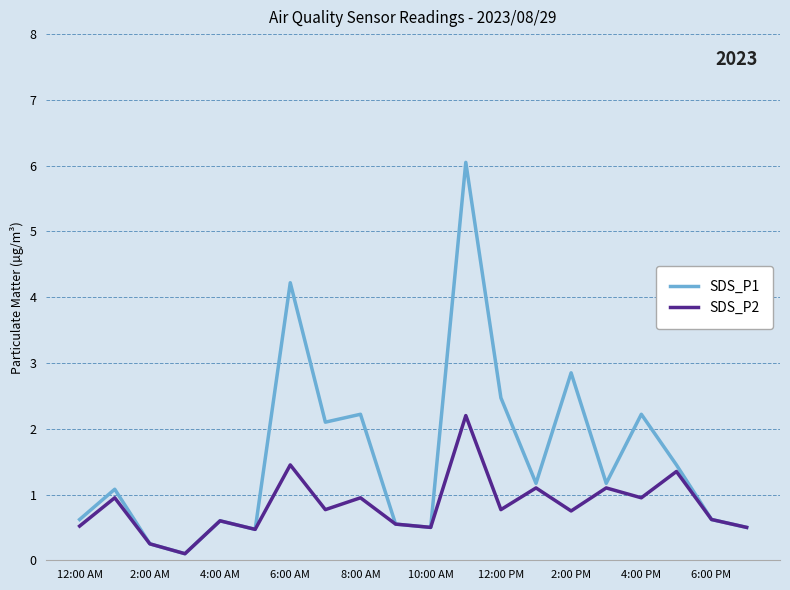

Which series has the widest spread of values?

SDS_P1